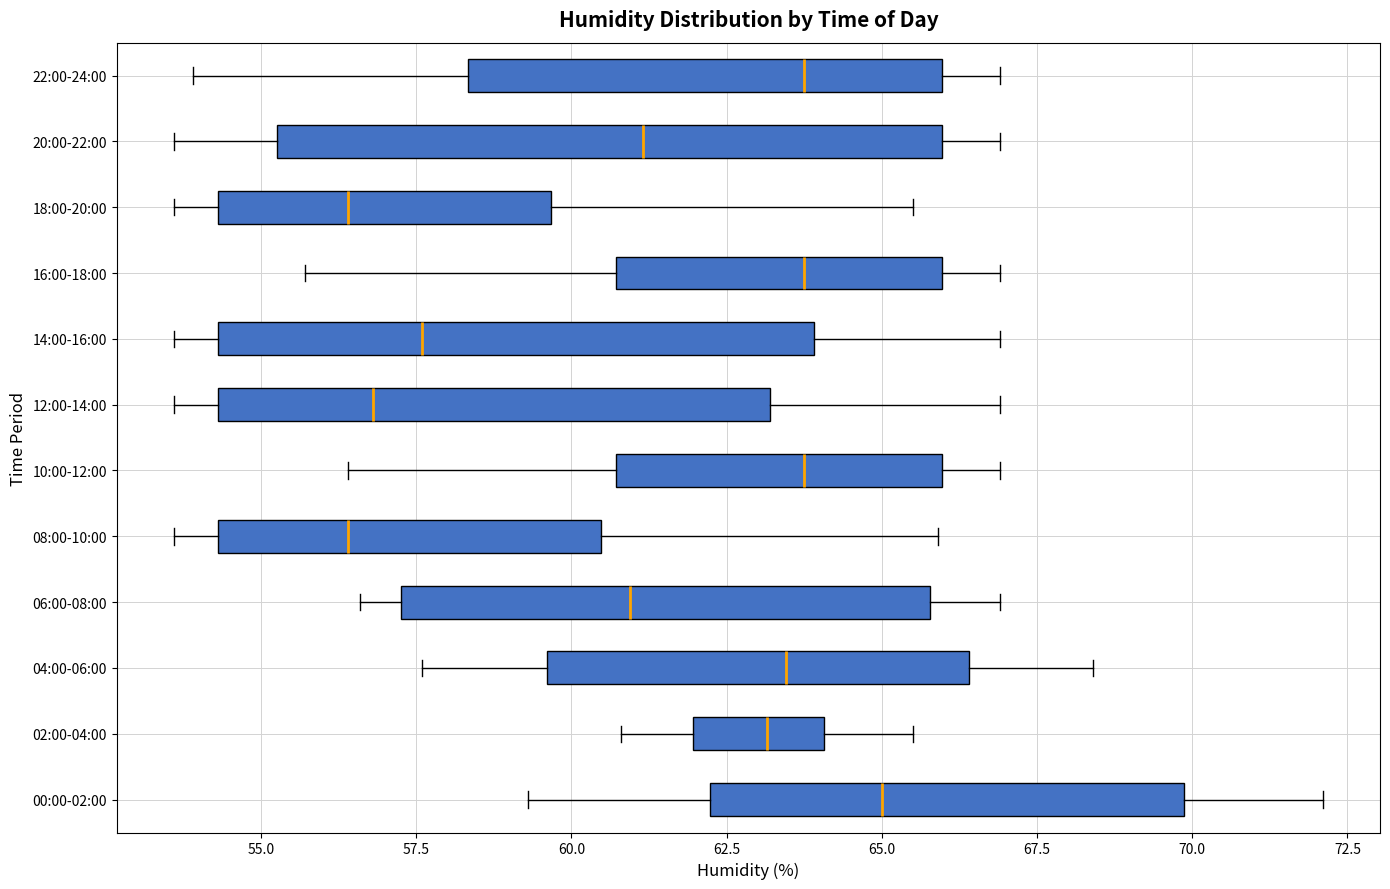

Which box is the widest, from its left edge to its right edge?

20:00-22:00